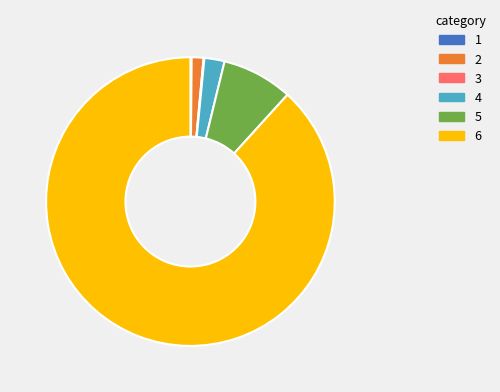

Do 6 and 2 together represent more than half of the pie?

Yes